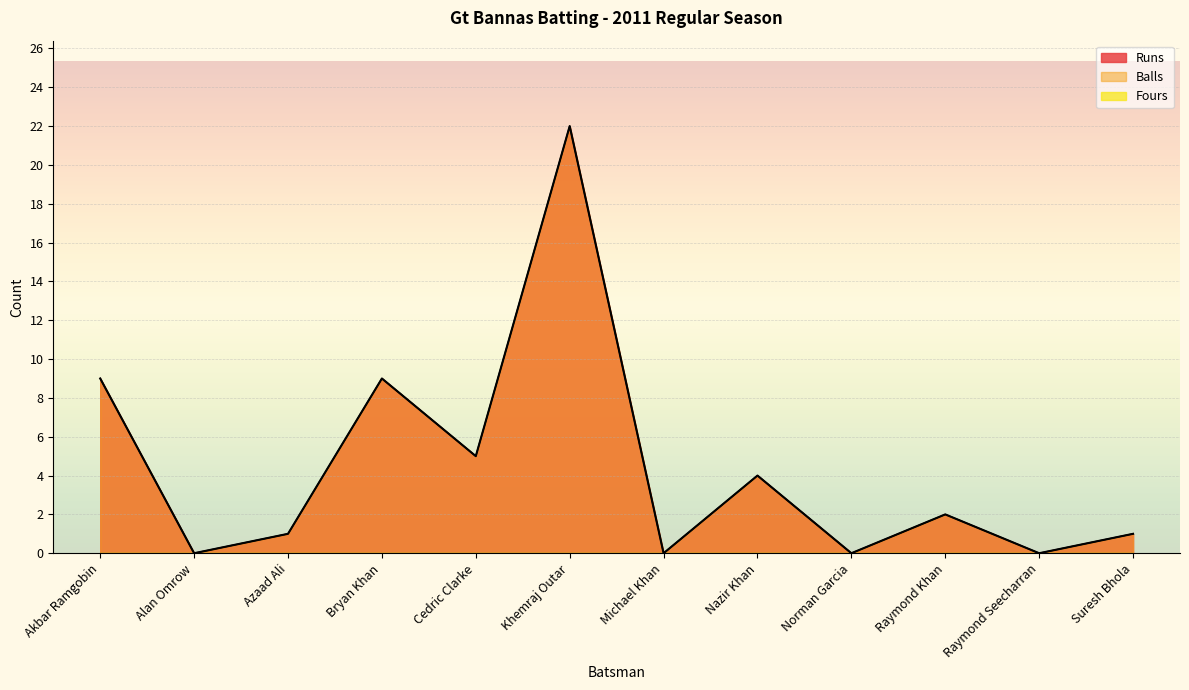

What is the highest value of the Runs series?

22